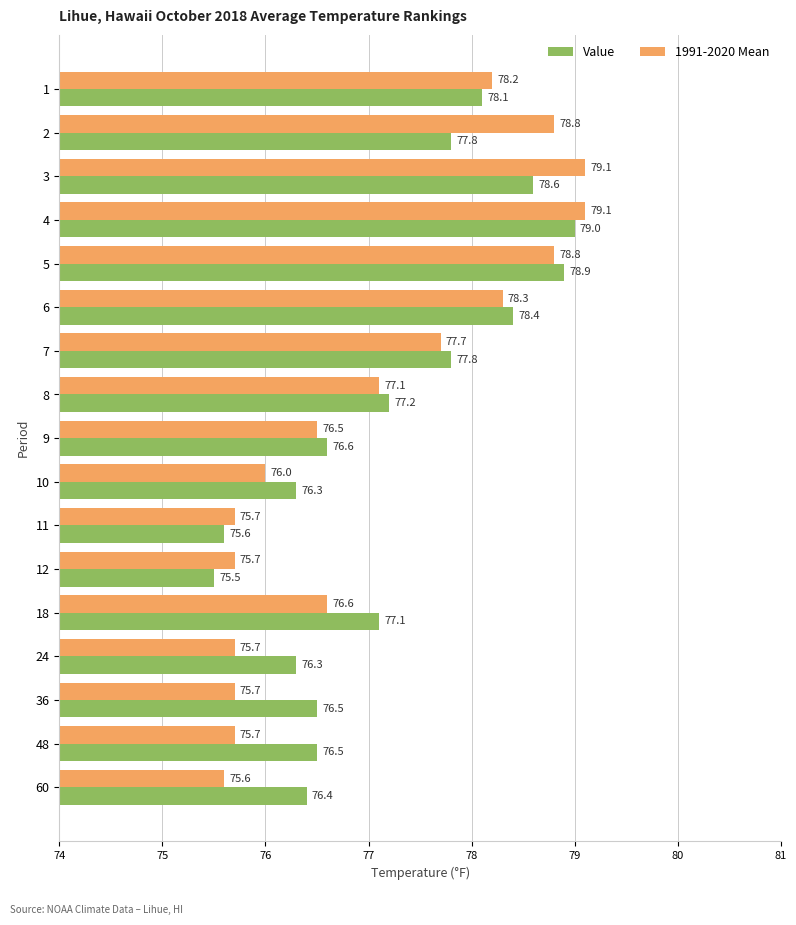

Read the 1991-2020 Mean value at 48.

75.7